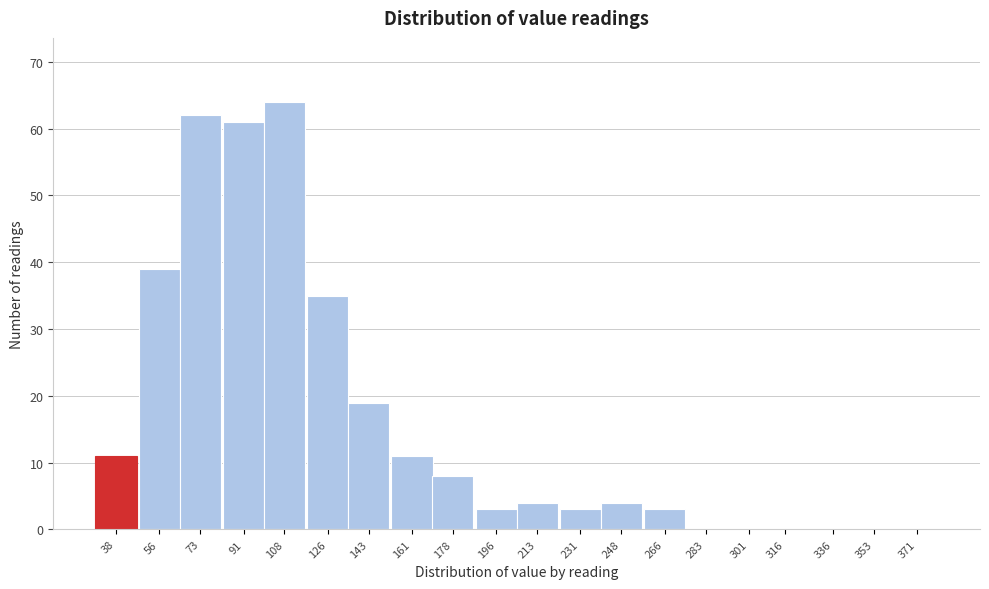

Reading right to left, list all the values displayed in this chart.

371=0	353=0	336=0	316=0	301=0	283=0	266=3	248=4	231=3	213=4	196=3	178=8	161=11	143=19	126=35	108=64	91=61	73=62	56=39	38=11